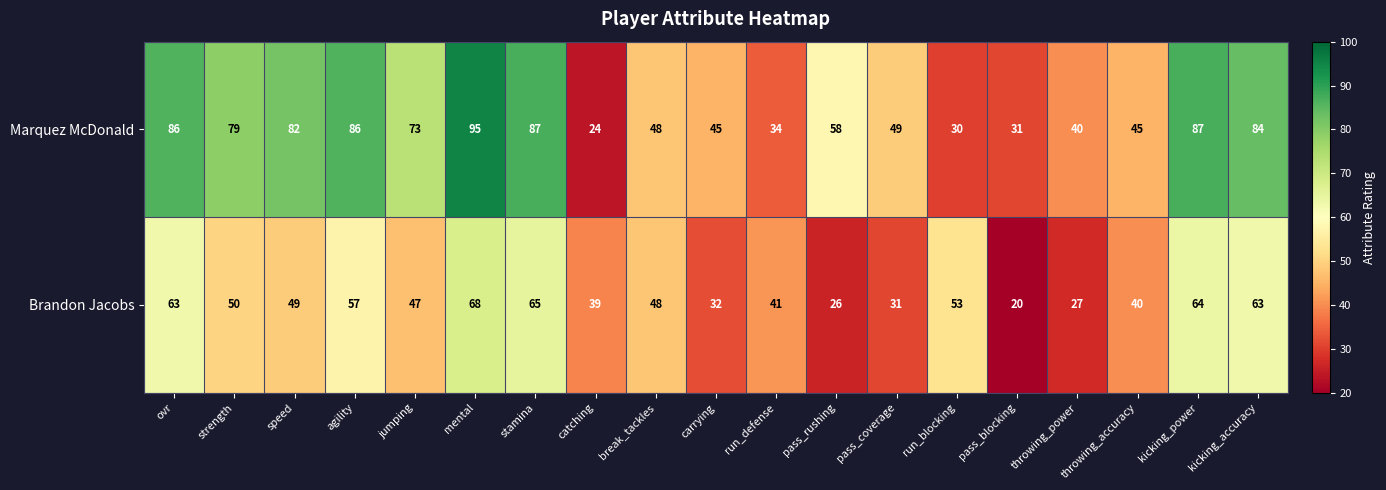

List the series in order of their overall mean, lowest first.

Brandon Jacobs, Marquez McDonald